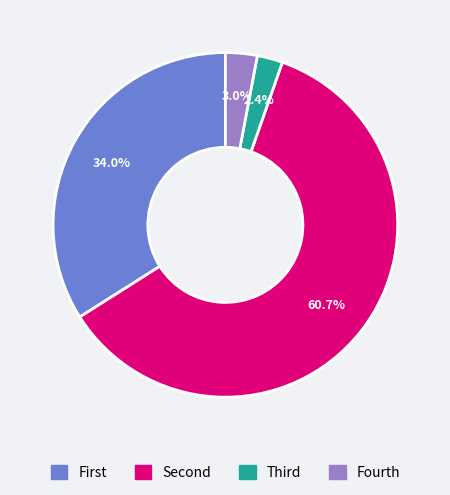

How many slices are in this pie chart?

4